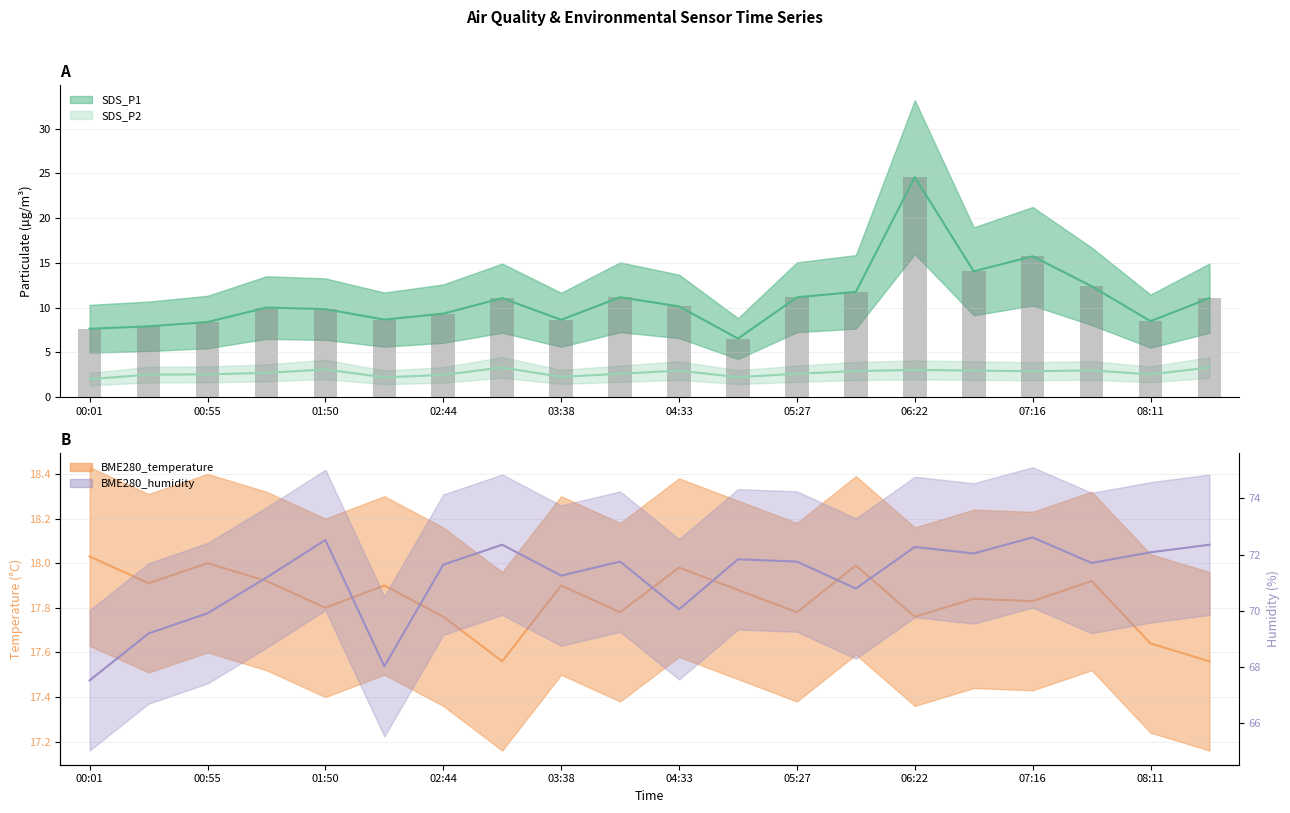

Reading right to left, transcribe all the data shown in this chart.

SDS_P1: 11.1	8.5	12.4	15.7	14.1	24.6	11.8	11.2	6.5	10.1	11.2	8.6	11.1	9.3	8.7	9.8	10.0	8.4	7.9	7.6
SDS_P2: 3.3	2.5	3.0	2.9	3.0	3.0	2.9	2.6	2.2	3.0	2.6	2.2	3.3	2.5	2.2	3.1	2.7	2.5	2.5	2.0
BME280_temperature: 17.6	17.6	17.9	17.8	17.8	17.8	18.0	17.8	17.9	18.0	17.8	17.9	17.6	17.8	17.9	17.8	17.9	18.0	17.9	18.0
BME280_humidity: 72.3	72.1	71.7	72.6	72.0	72.3	70.8	71.8	71.8	70.0	71.8	71.2	72.3	71.6	68.0	72.5	71.2	69.9	69.2	67.5